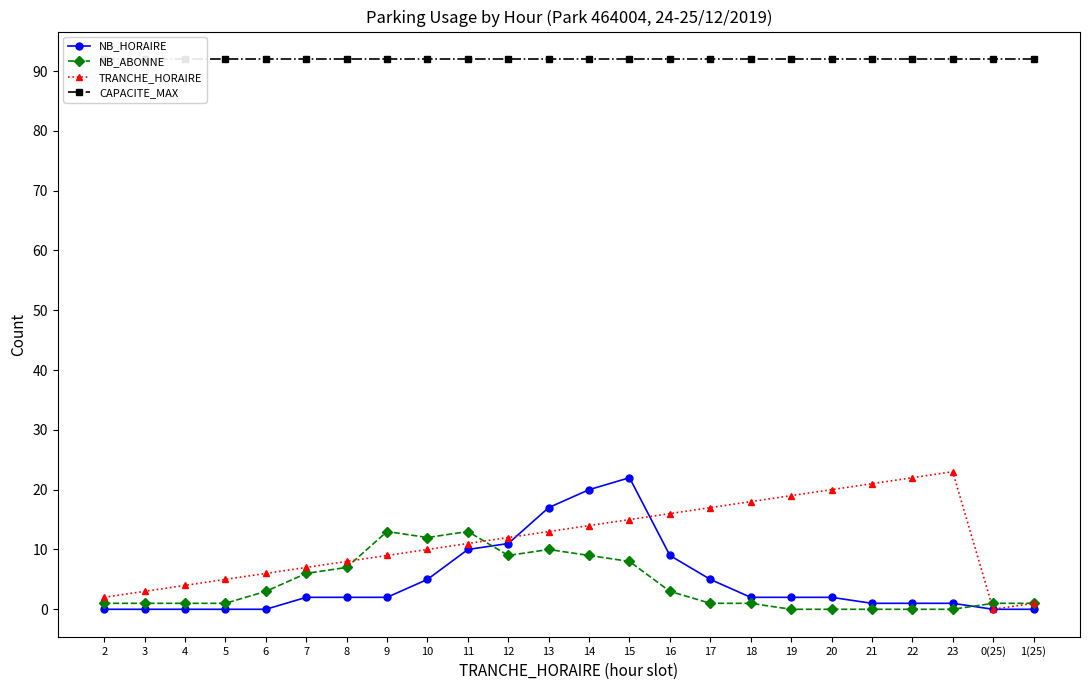

Is this an area chart (filled region under the line)?

No